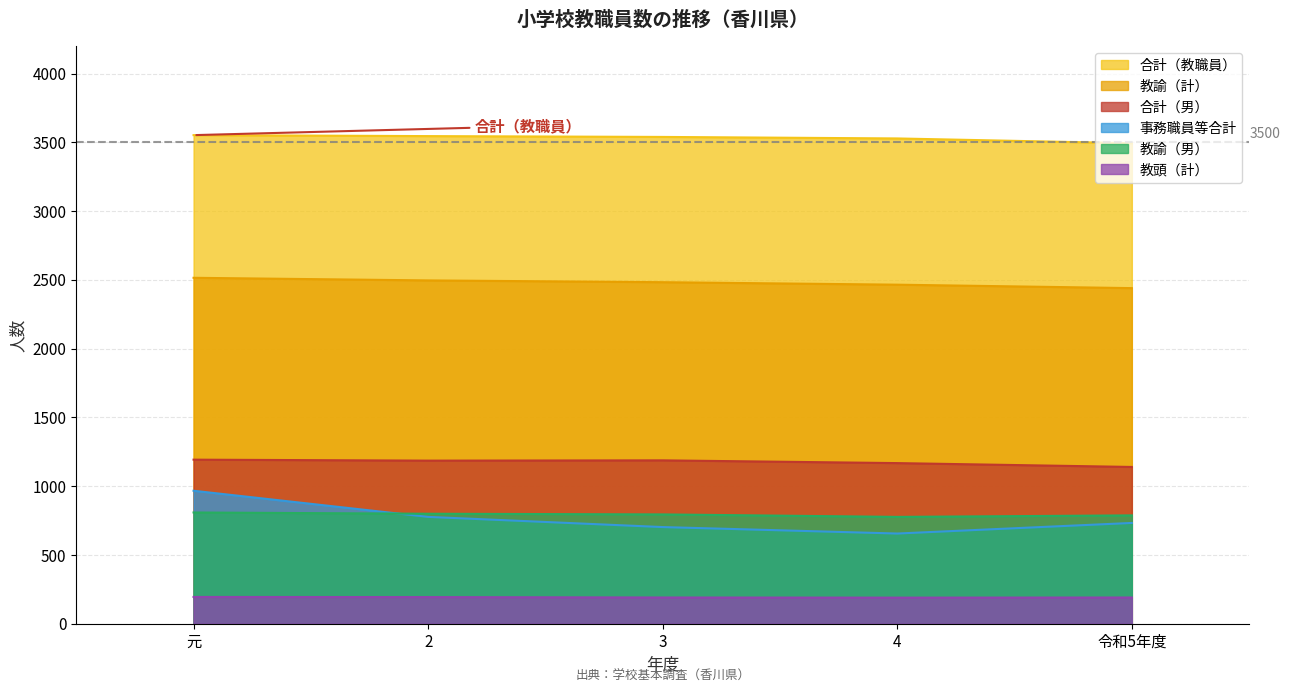

How many data points in 事務職員等合計 are above 733?

2